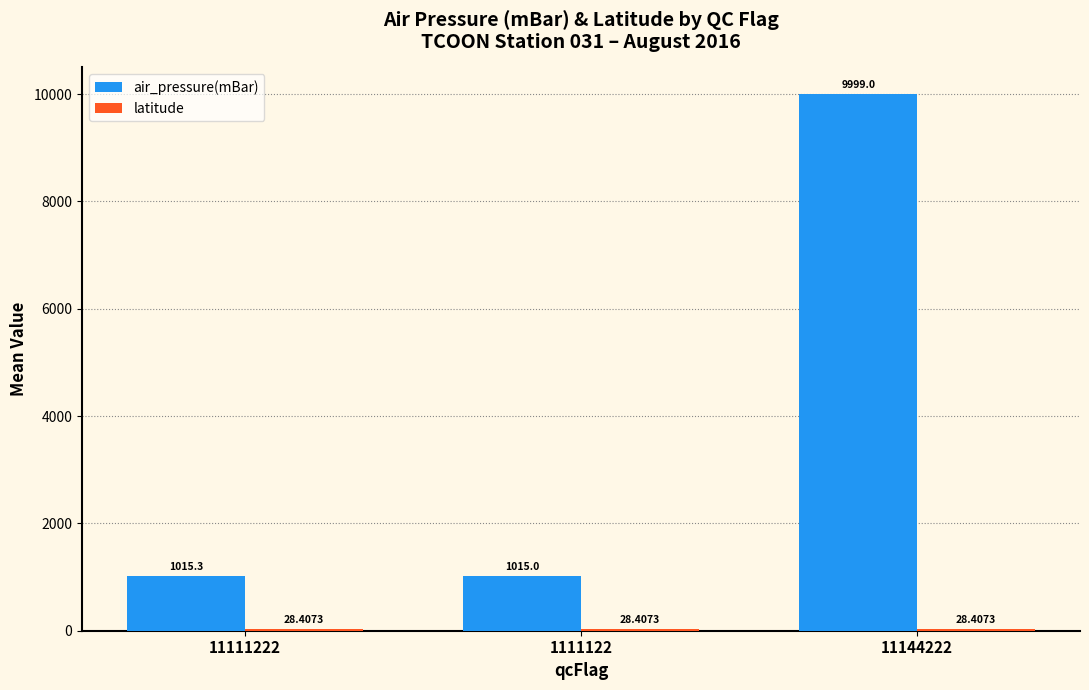

What is the total value across all series at 11144222?

10027.4